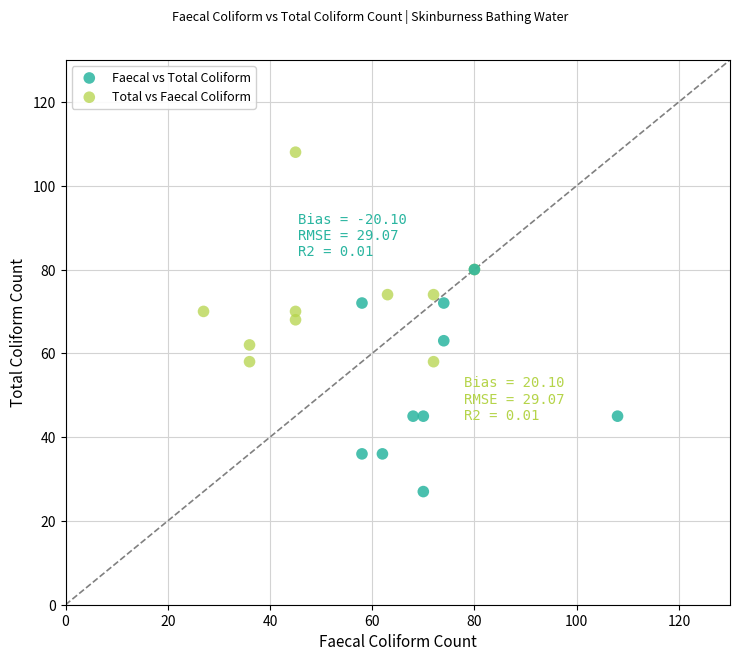

What are all the series names shown in the legend?

Faecal vs Total Coliform, Total vs Faecal Coliform